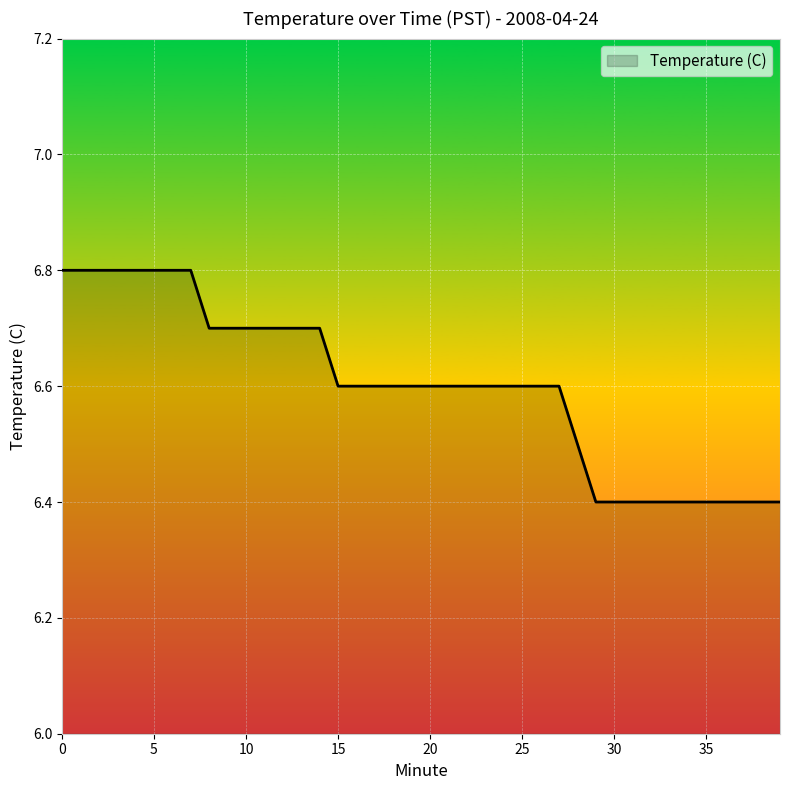

Reading right to left, list all the values displayed in this chart.

6.4	6.4	6.4	6.4	6.4	6.4	6.4	6.4	6.4	6.4	6.4	6.5	6.6	6.6	6.6	6.6	6.6	6.6	6.6	6.6	6.6	6.6	6.6	6.6	6.6	6.7	6.7	6.7	6.7	6.7	6.7	6.7	6.8	6.8	6.8	6.8	6.8	6.8	6.8	6.8